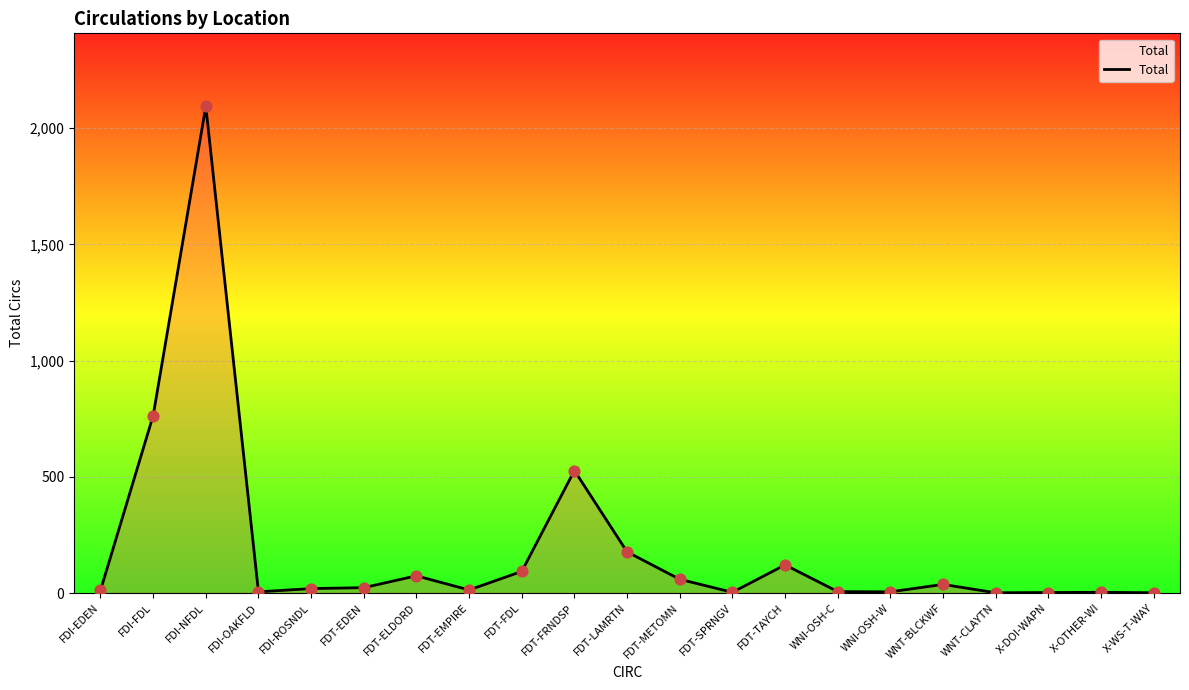

What is the ratio of the value at FDT-ELDORD to the value at FDT-EDEN?

3.2